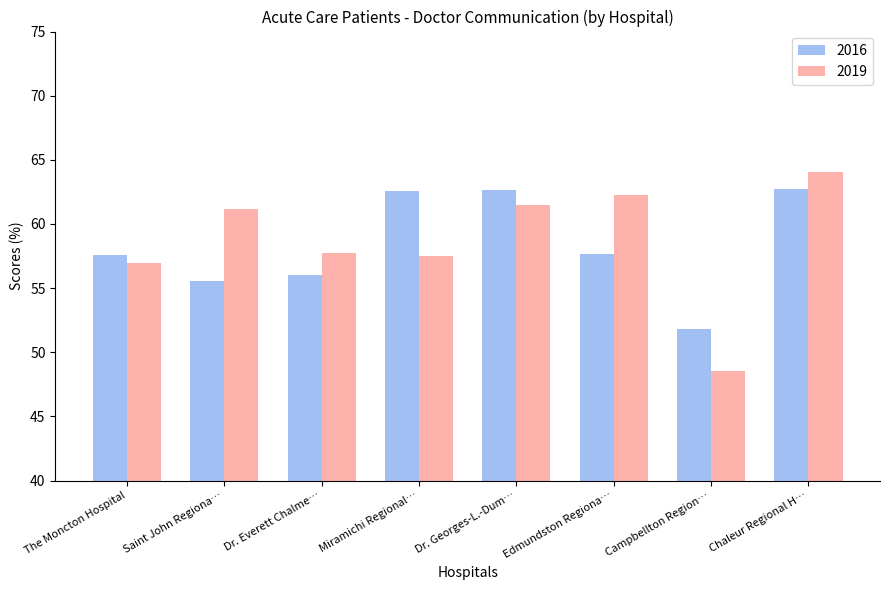

What are all the series names shown in the legend?

2016, 2019